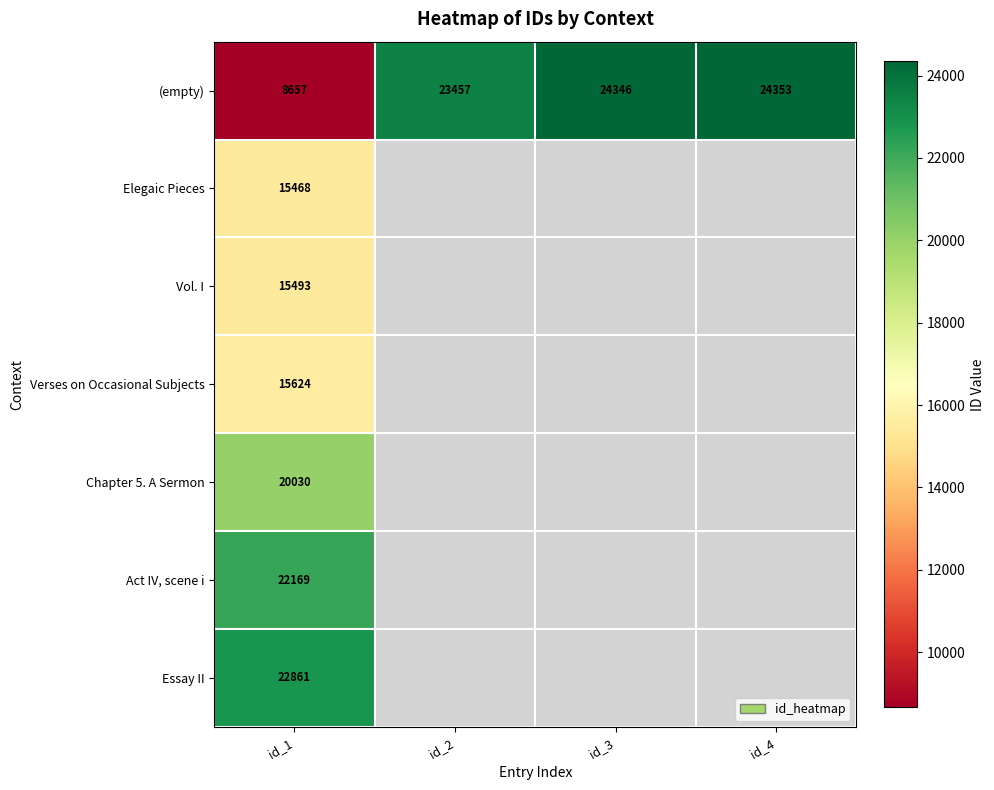

At which label does (empty) reach its minimum?

id_1